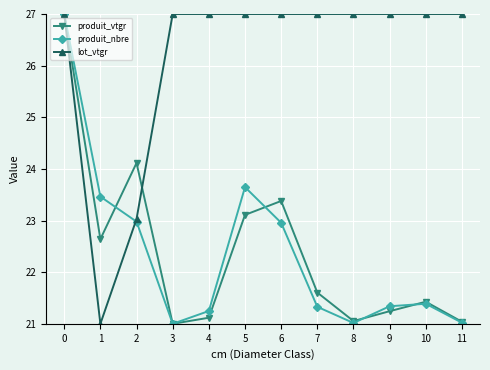

Which series has the largest total across all categories?

lot_vtgr